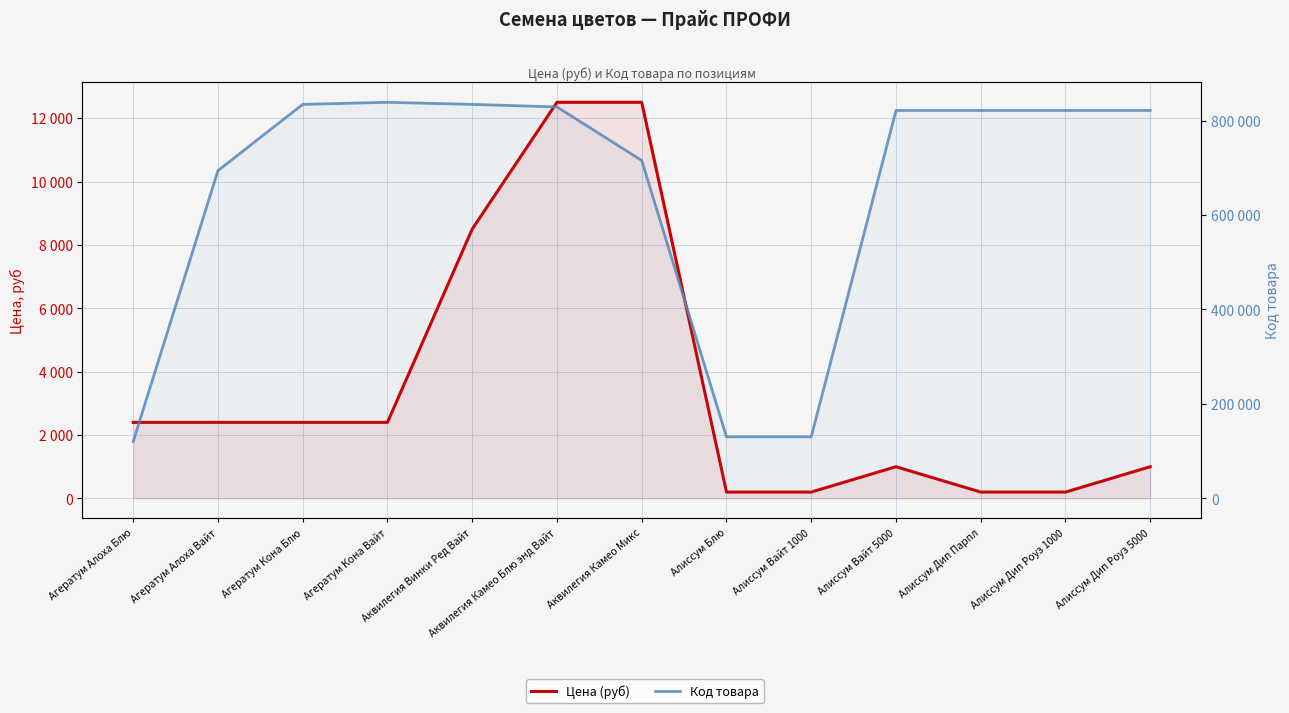

Where does the Цена (руб) series first go above 2400?

Аквилегия Винки Ред Вайт